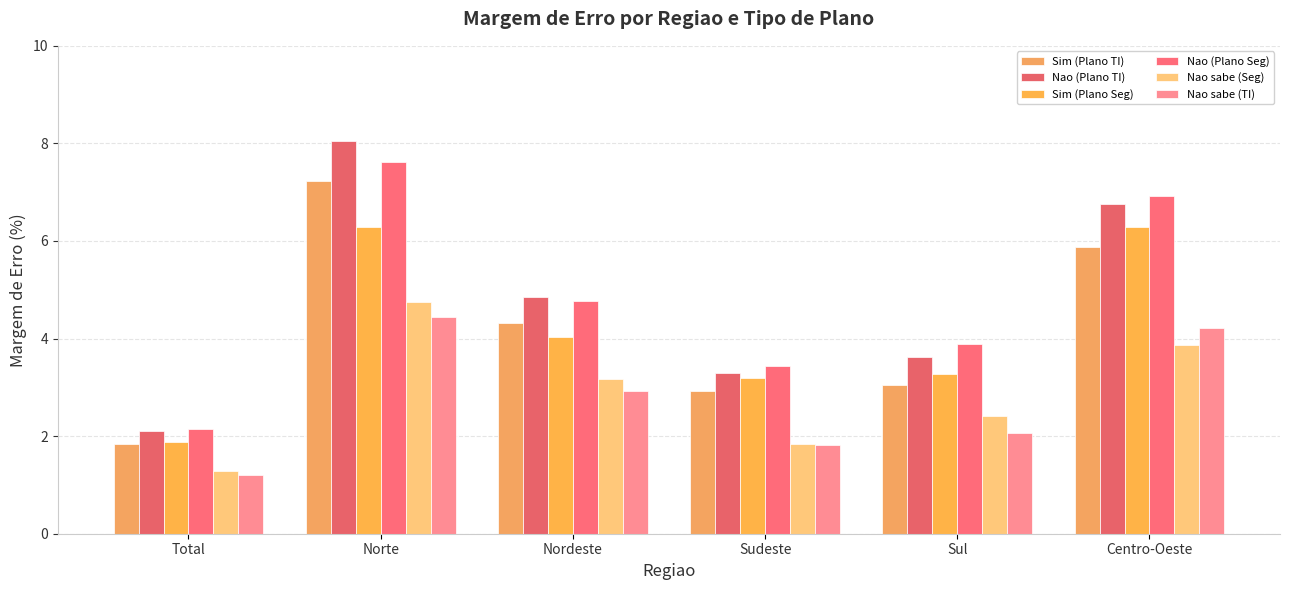

Is it true that Nao sabe (Seg) equals 3.9 at Centro-Oeste?

True